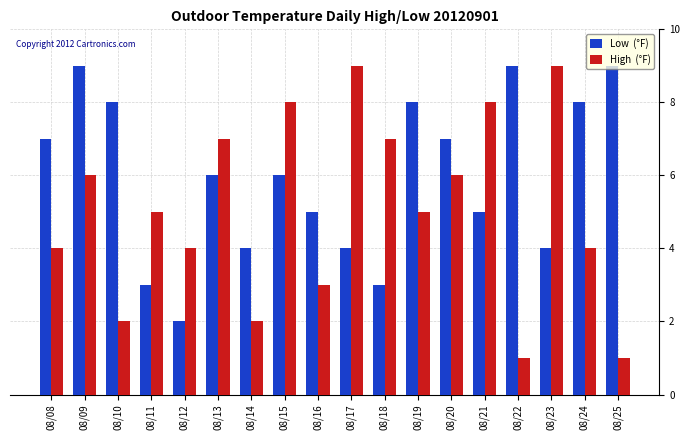

What is the difference between the highest and lowest values at 08/23?

5